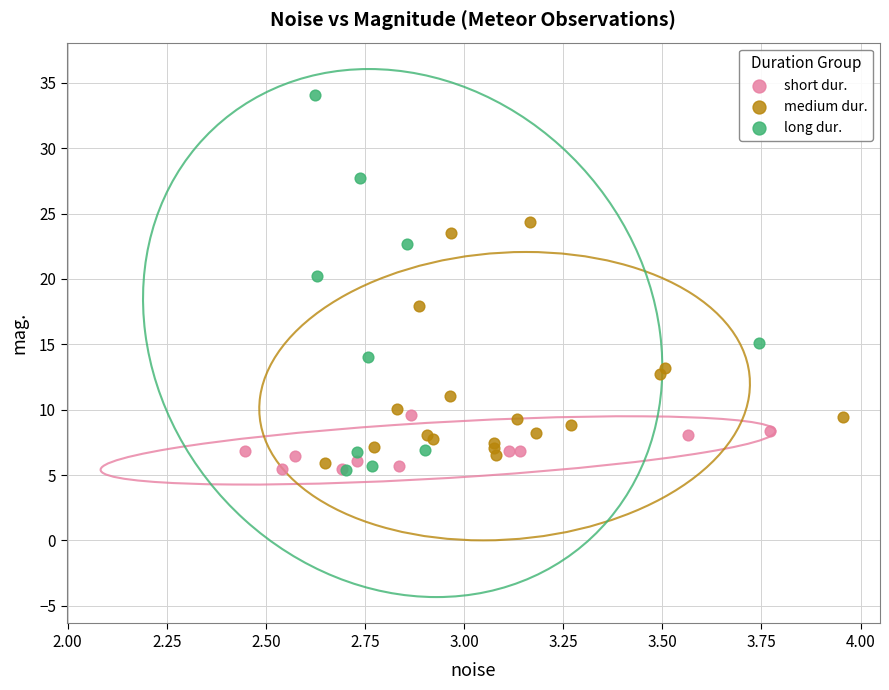

Which series contains the highest Y value?

long dur.